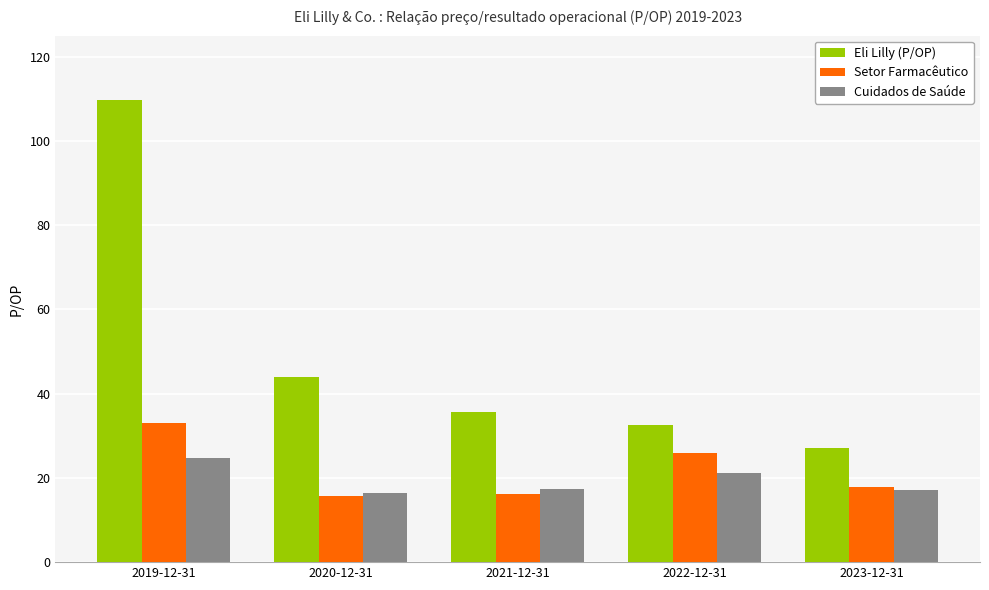

What is the total value across all series at 2022-12-31?

79.8